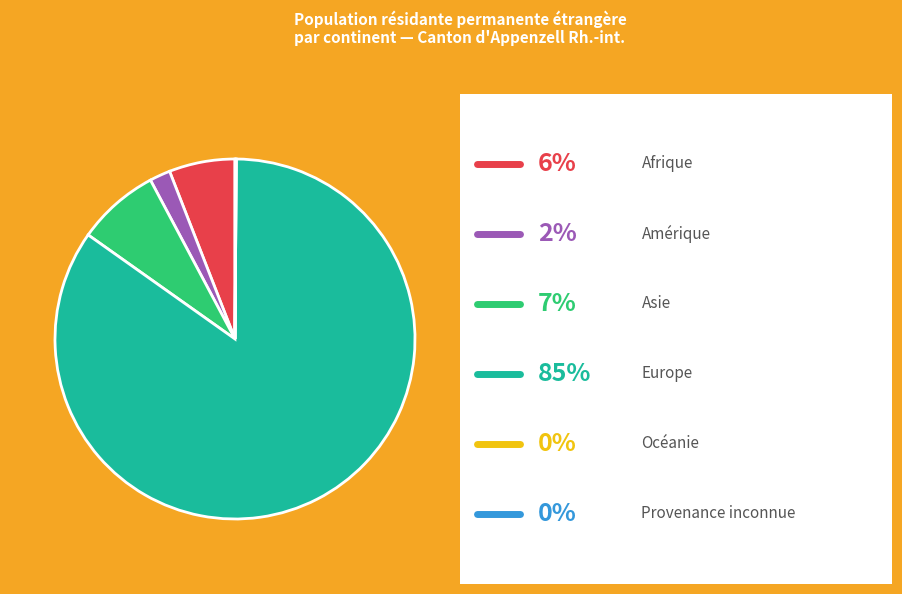

Is there any slice that represents more than half of the pie?

Yes